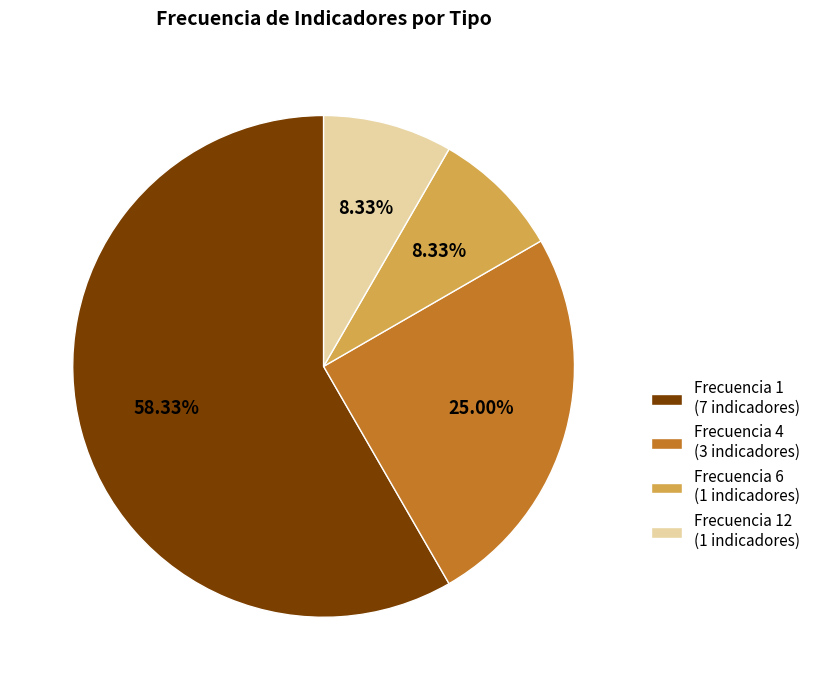

What is the ratio of the value at Frecuencia 12 (1 indicadores) to the value at Frecuencia 6 (1 indicadores)?

1.0